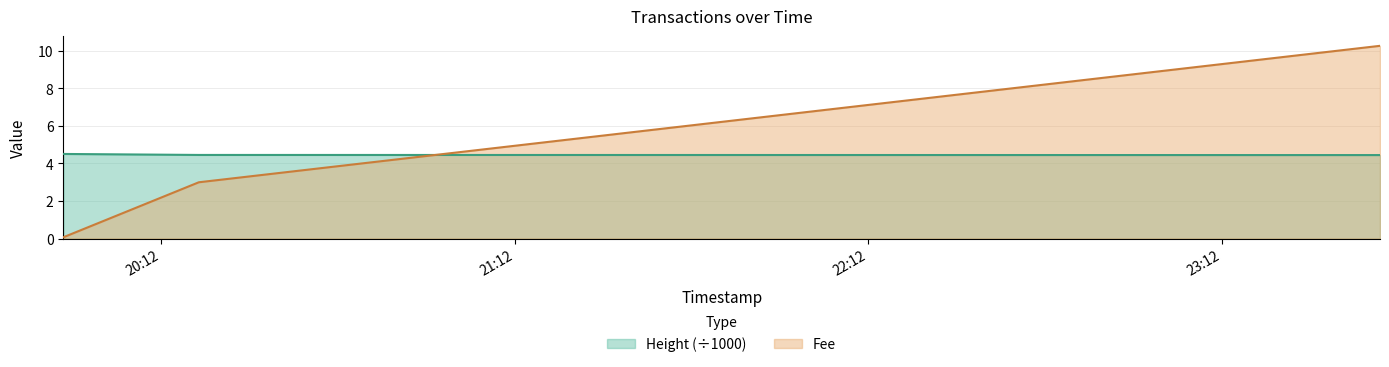

Is it true that Fee equals 3.0 at 2019-01-22 20:18:25?

True